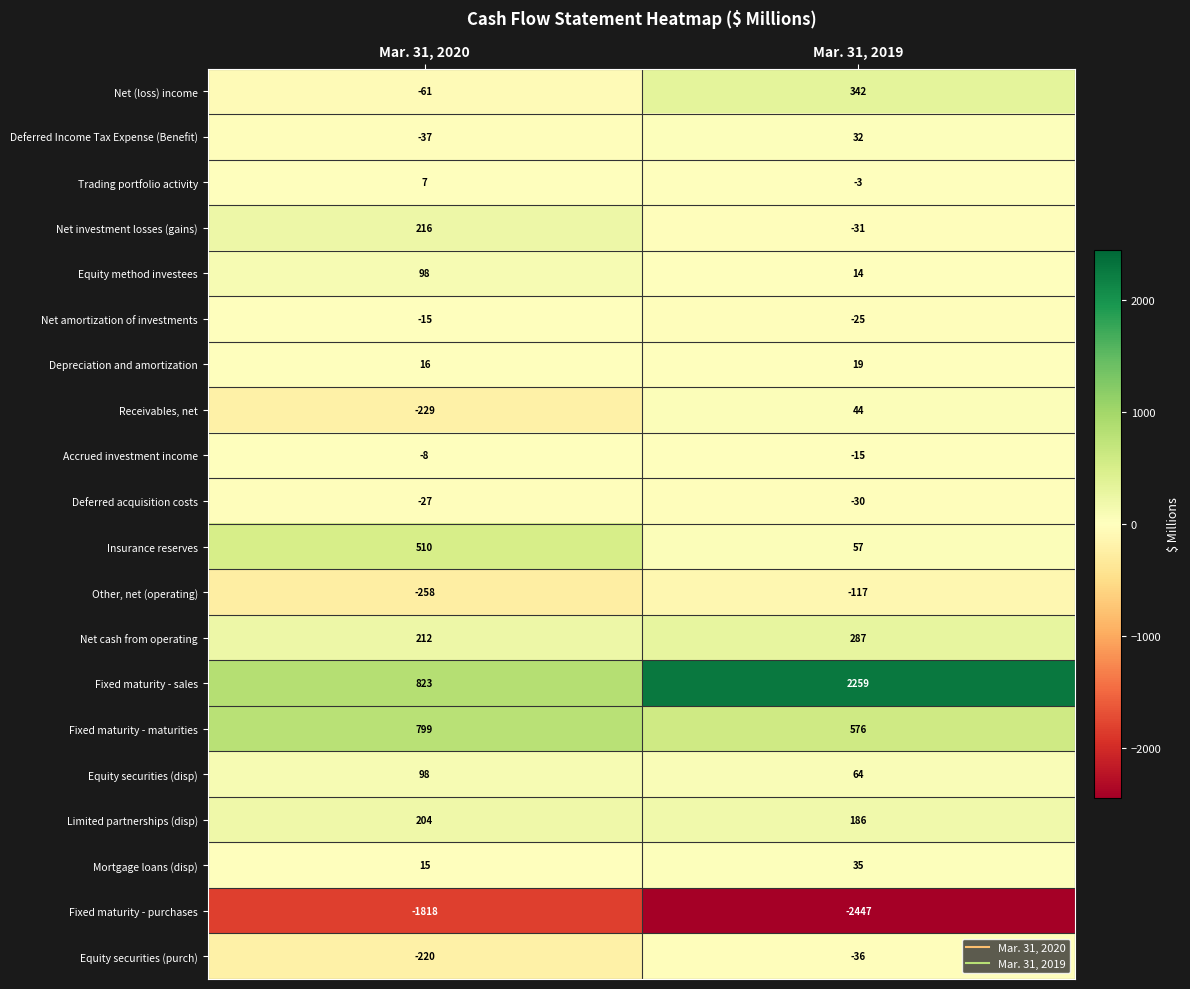

Which category has the lowest value across all series?

Mar. 31, 2019